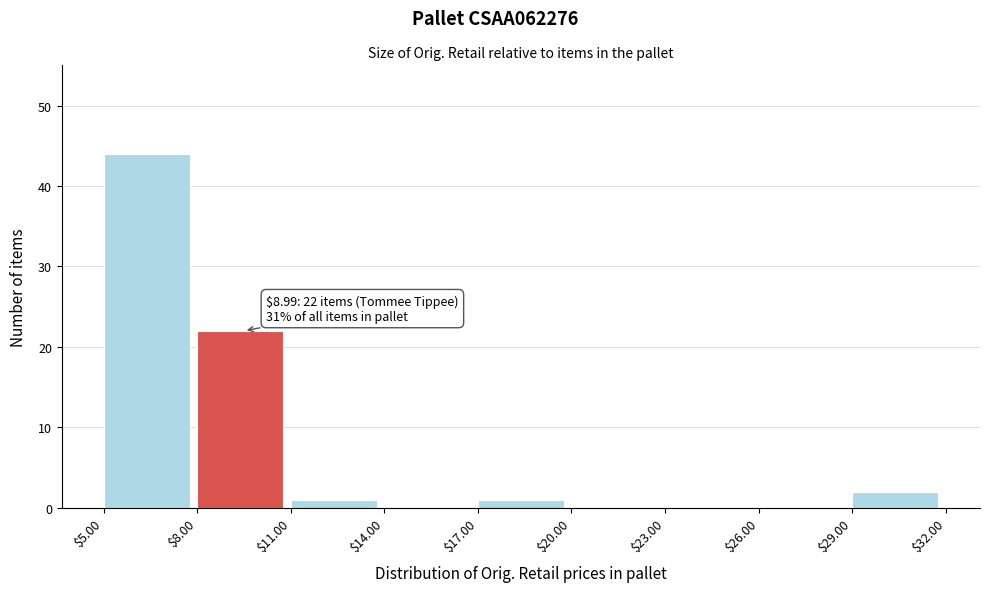

Which range on the x-axis has the tallest bar?

$5.00 to $8.00